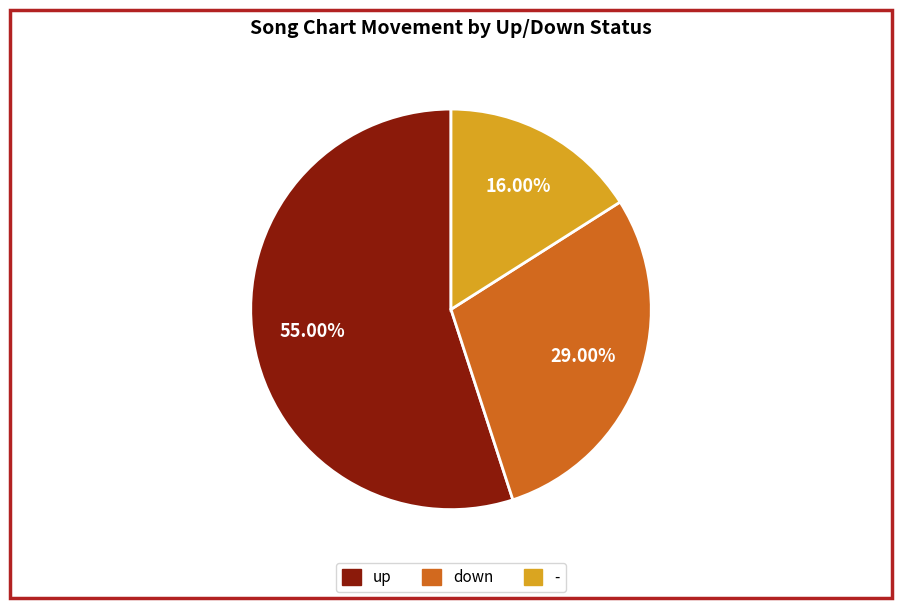

What is the smallest slice in the pie chart?

-